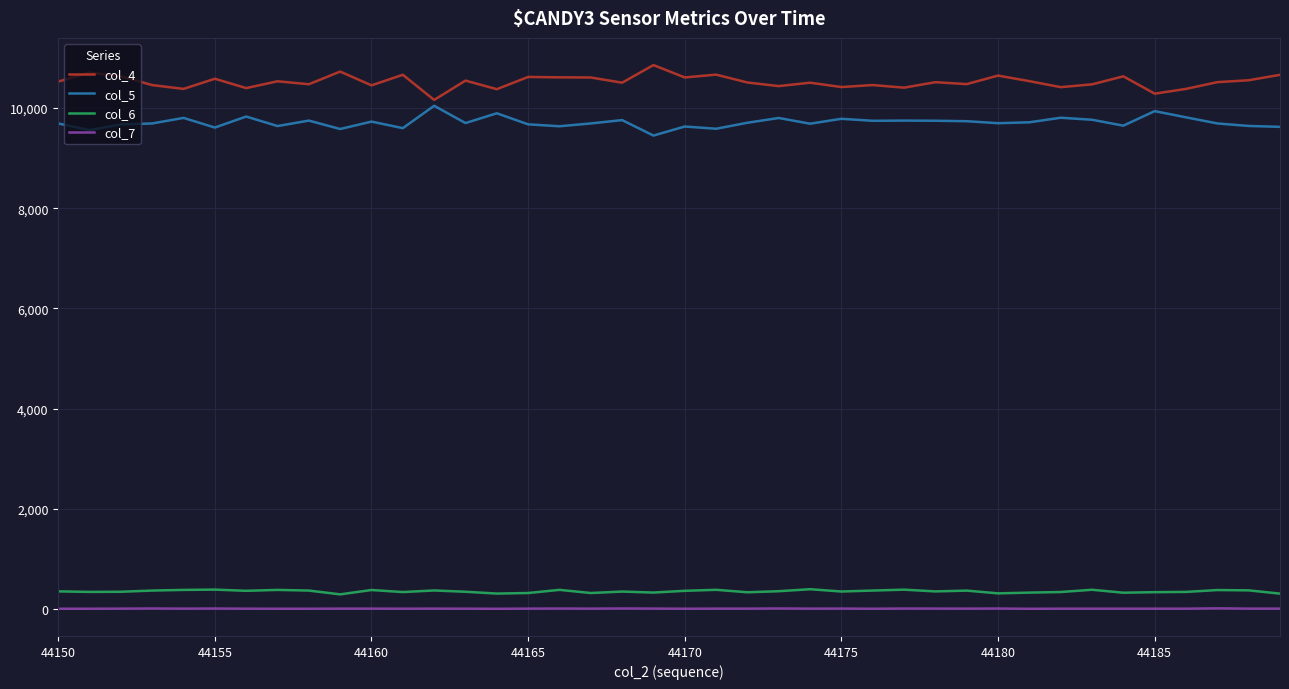

True or false: col_7 and col_5 cross at least once.

False